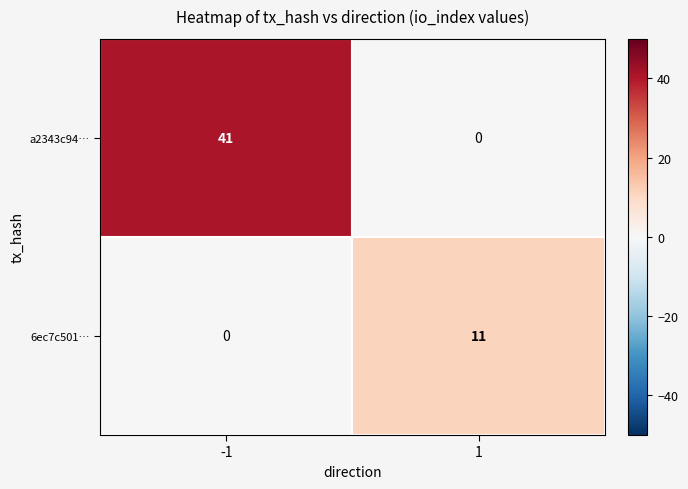

At which category is the sum across all series the highest?

-1